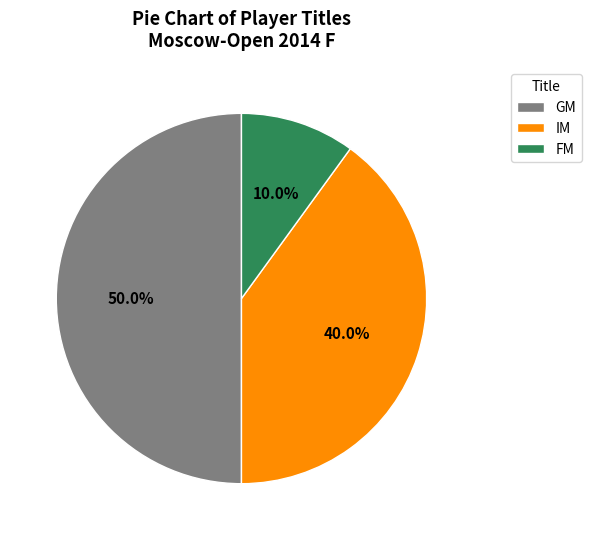

What is the largest slice in the pie chart?

GM